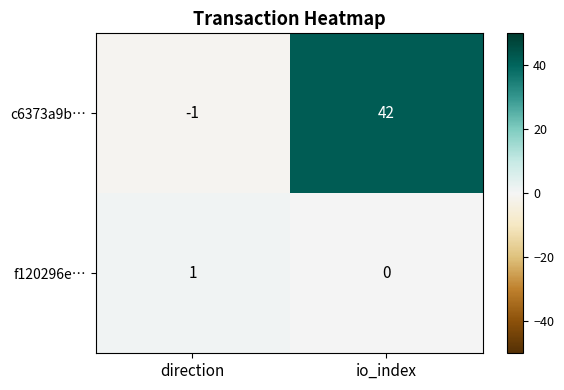

At how many categories does at least one series exceed 29?

1